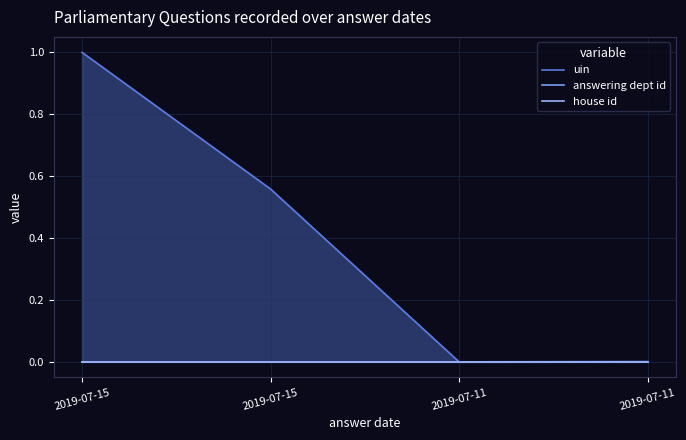

Reading right to left, extract all data points from this chart.

uin: 2019-07-11=0.0	2019-07-11=0.0	2019-07-15=0.6	2019-07-15=1.0
answering dept id: 2019-07-11=0.0	2019-07-11=0.0	2019-07-15=0.0	2019-07-15=0.0
house id: 2019-07-11=0.0	2019-07-11=0.0	2019-07-15=0.0	2019-07-15=0.0